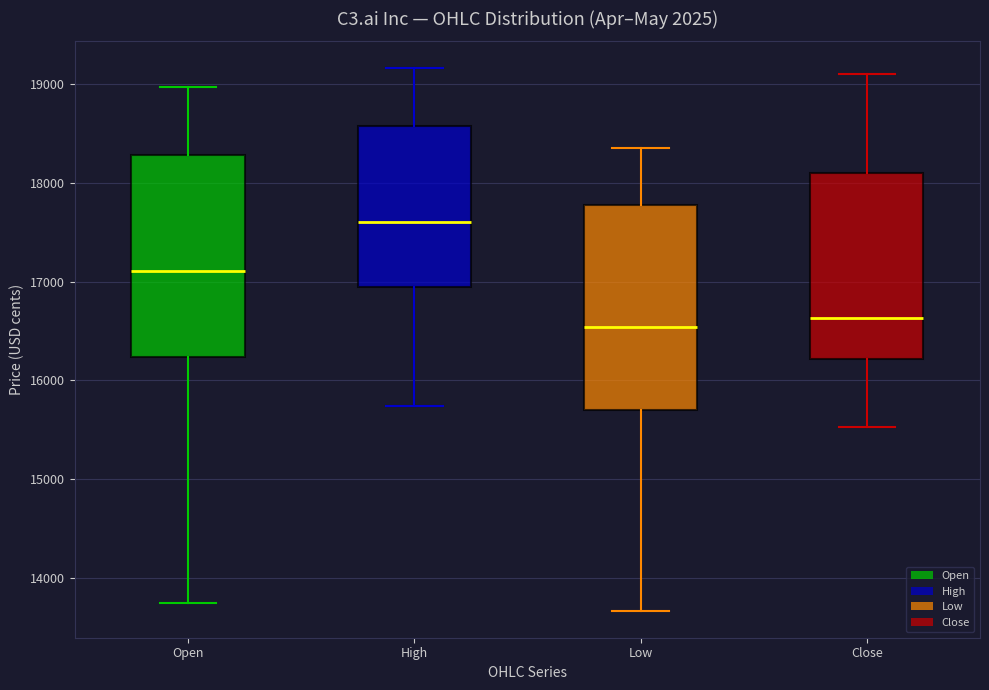

Where does the lower whisker of the box for Low end on the y-axis? The values are not printed on the chart, so give them approximately, as read against the axis.

13700